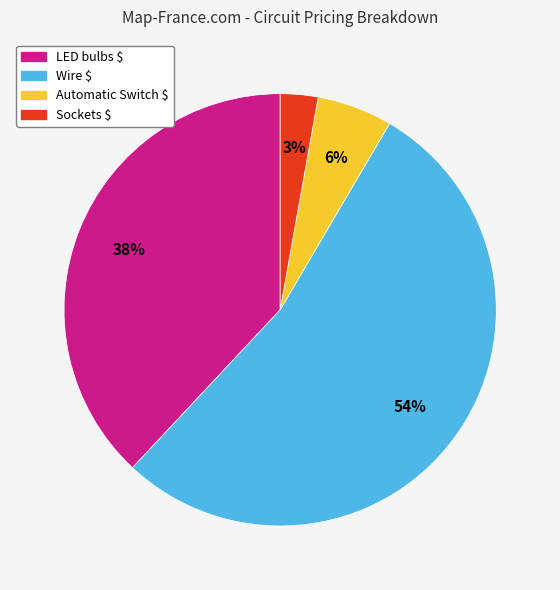

What is the majority slice?

Wire $